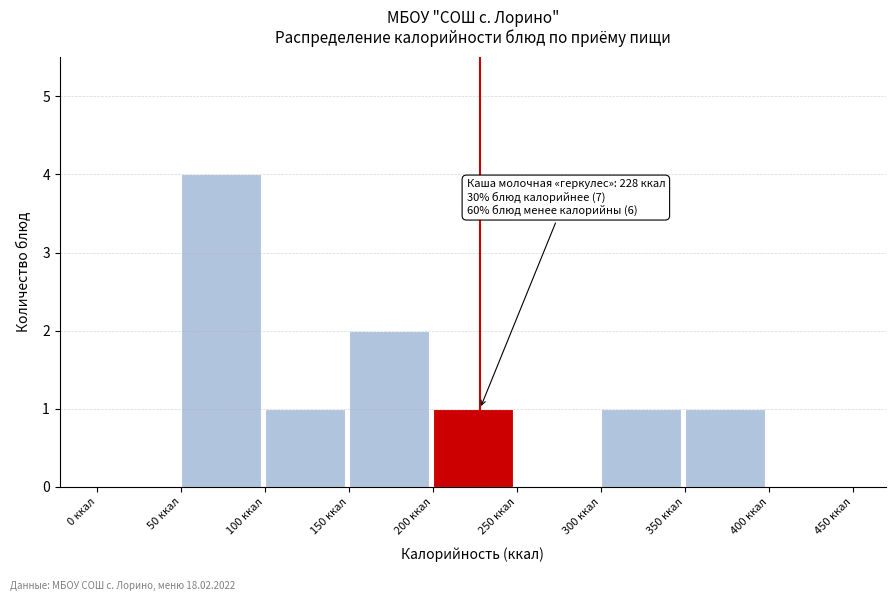

Over which range of the x-axis is the bar tallest?

50 to 100